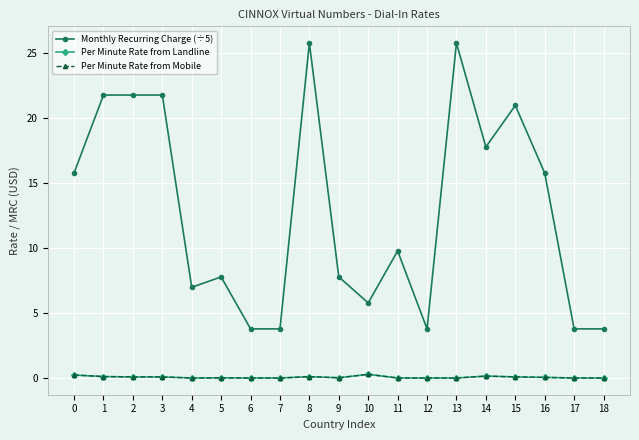

What is the sum of all Per Minute Rate from Landline values?

1.6